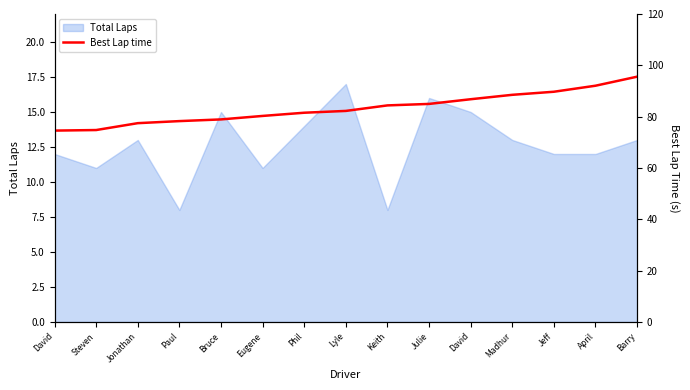

What is the maximum value shown in the chart?

95.6